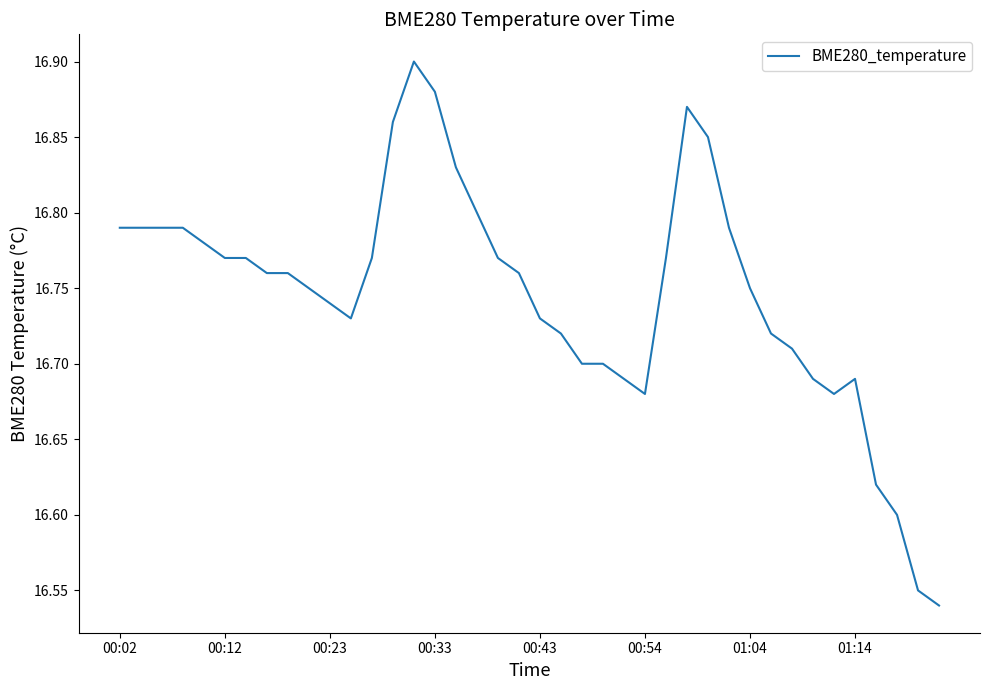

How many values are between 16 and 17?

40